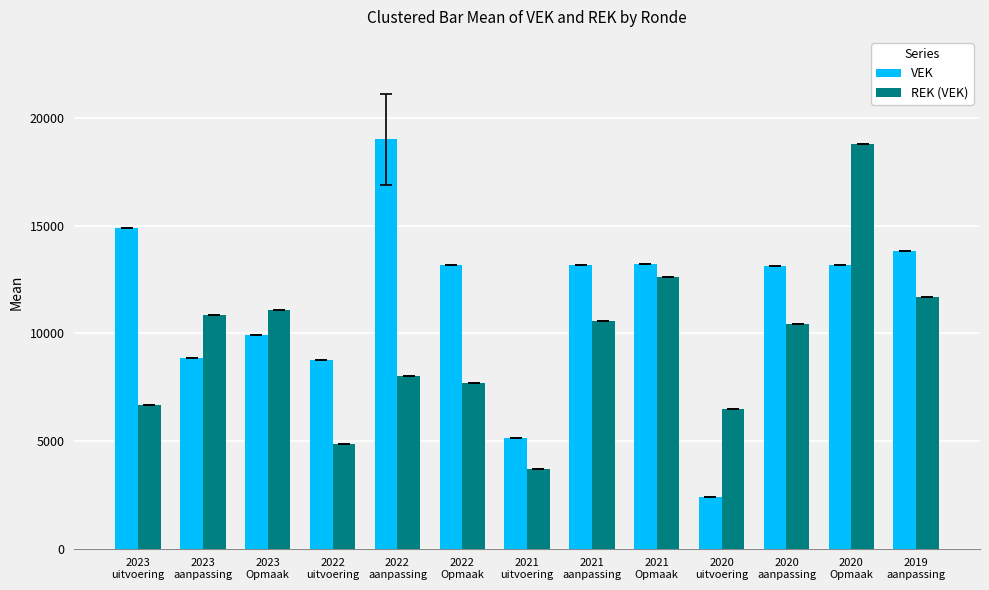

Where is VEK nearest to the value 10697?

2023
Opmaak